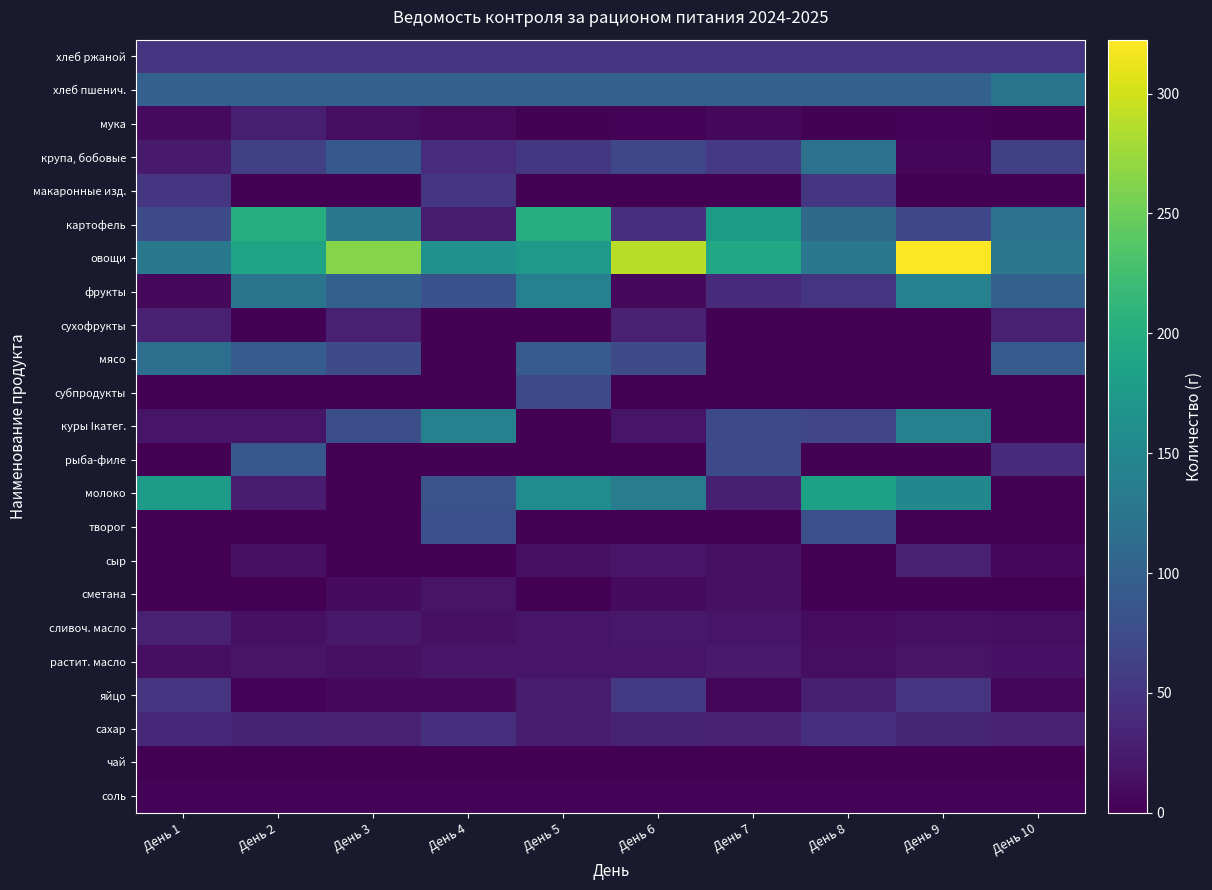

How many categories are shown in the chart?

10